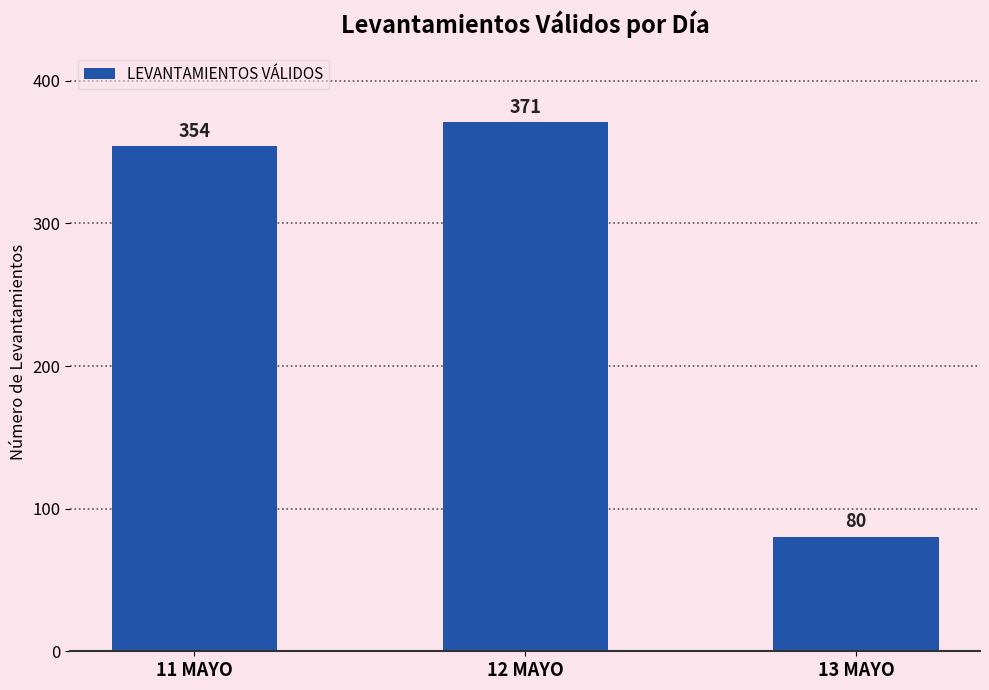

What is the change in value from 11 MAYO to 13 MAYO?

-274